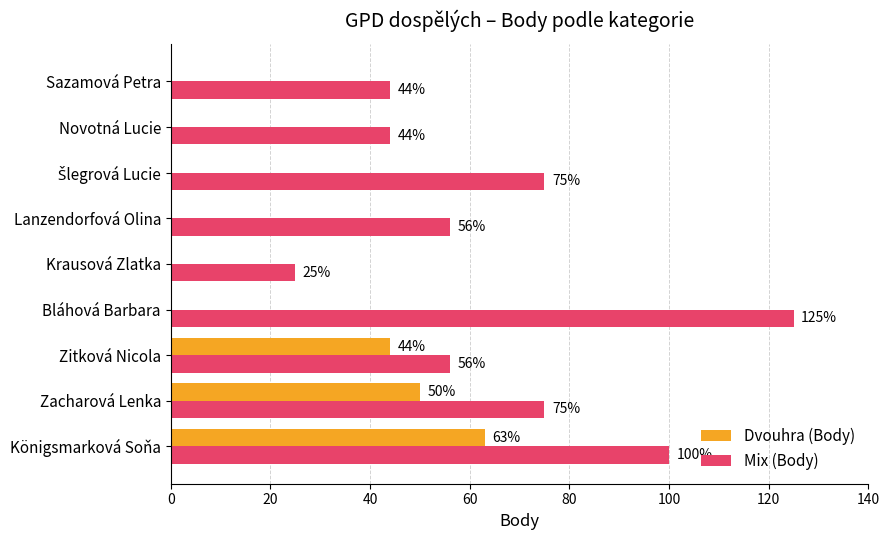

Which series has the largest total across all categories?

Mix (Body)